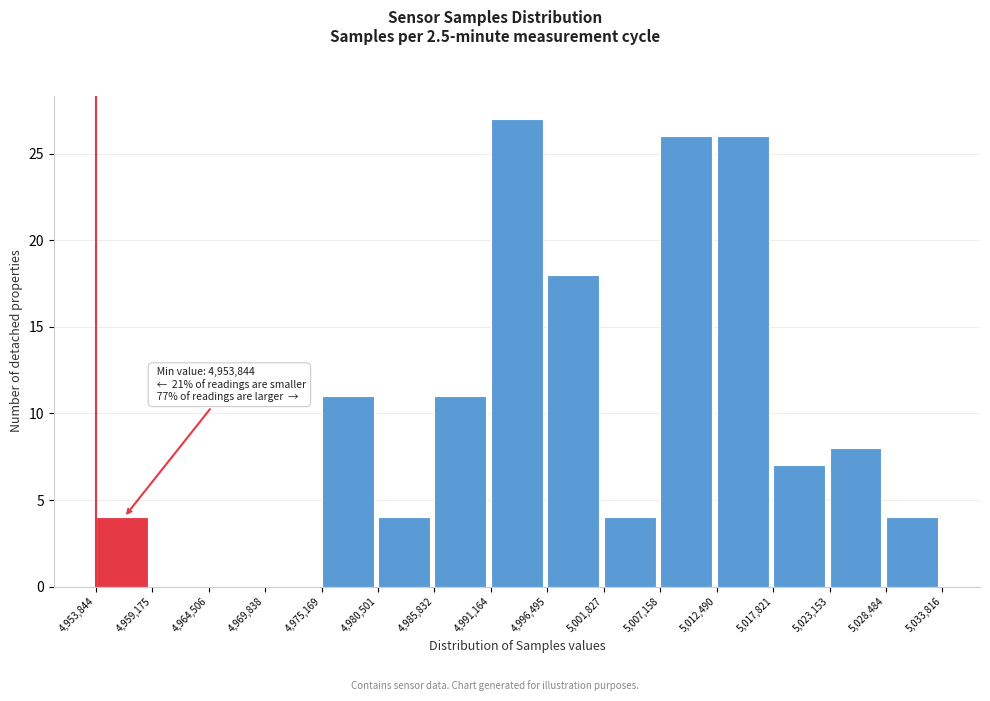

Over which range of the x-axis is the bar tallest?

4,991,164 to 4,996,495